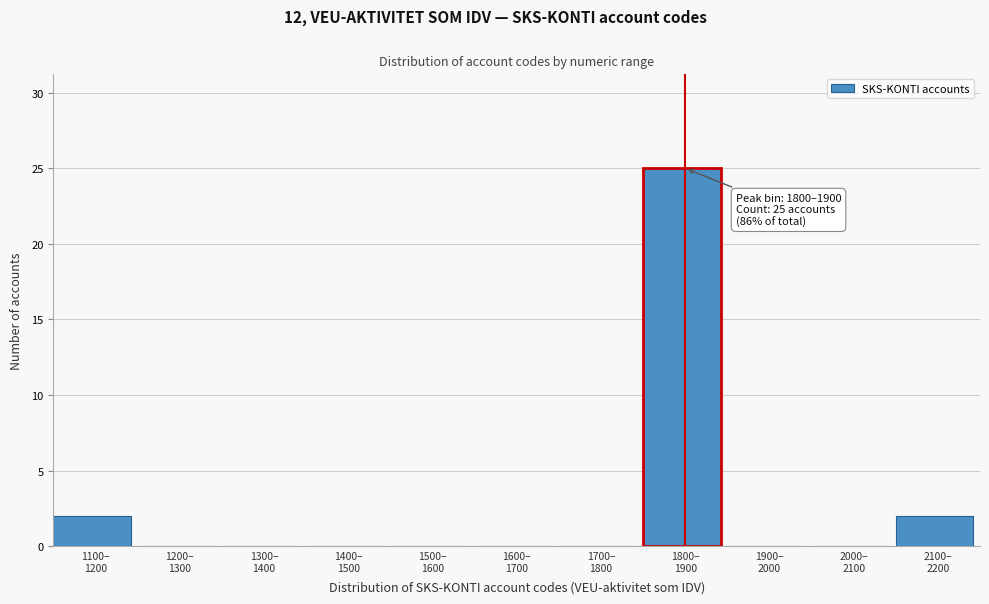

What is the greatest value displayed?

25